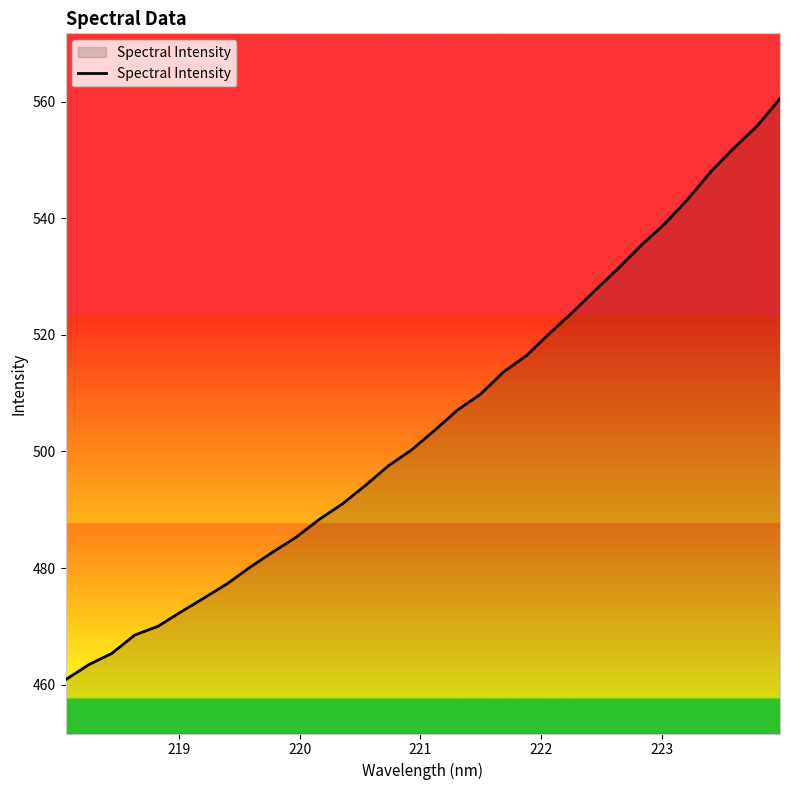

What is the minimum value shown in the chart?

460.8